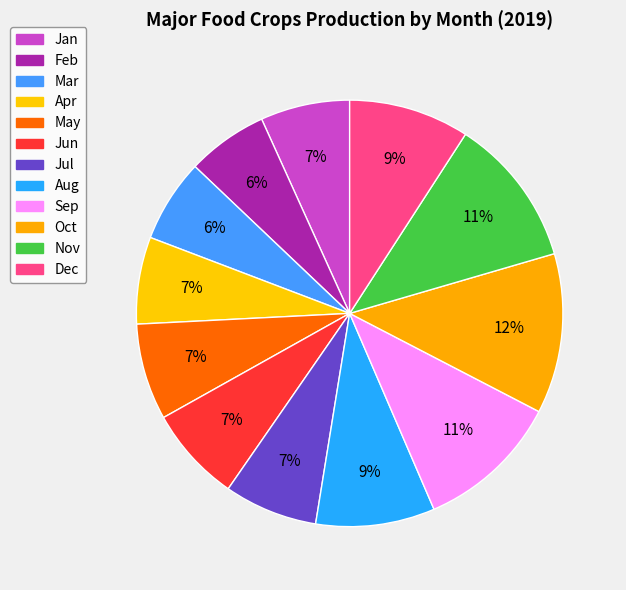

To the nearest percent, what portion does Jan represent?

7%